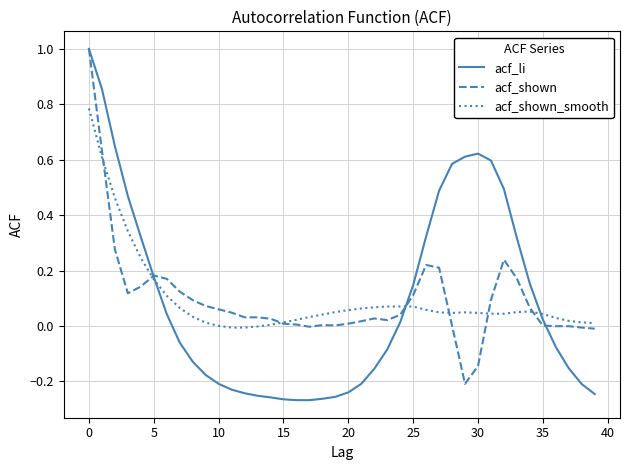

What is the greatest value displayed?

1.0